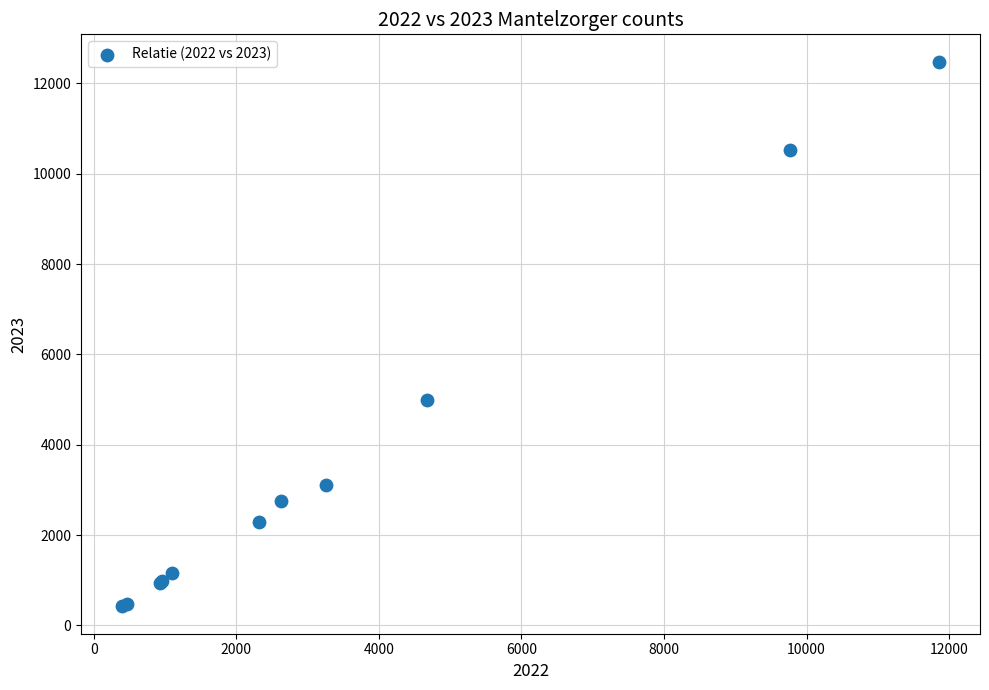

What Y value in the scatter plot is closest to 6452?

4996